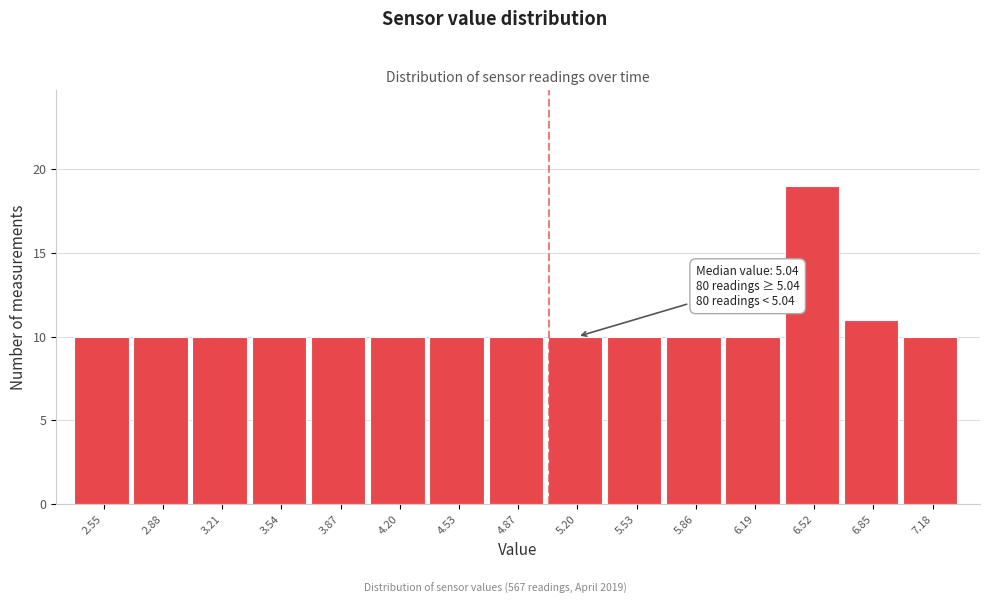

Over which range of the x-axis is the bar tallest?

6.35 to 6.70